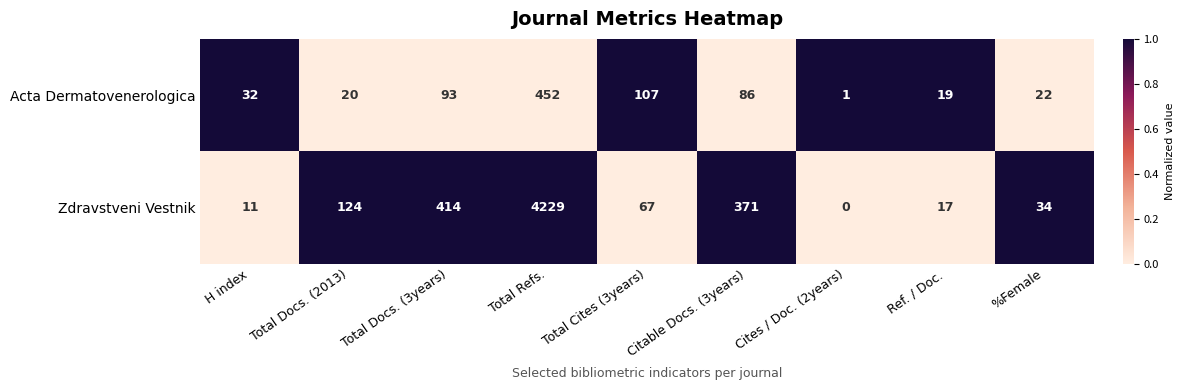

Rank the series at H index from lowest to highest value.

Zdravstveni Vestnik, Acta Dermatovenerologica